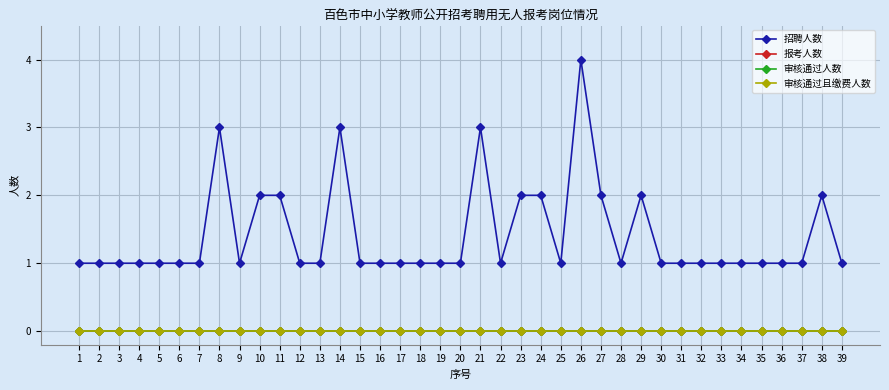

Reading left to right, extract all data points from this chart.

招聘人数: 1=1	2=1	3=1	4=1	5=1	6=1	7=1	8=3	9=1	10=2	11=2	12=1	13=1	14=3	15=1	16=1	17=1	18=1	19=1	20=1	21=3	22=1	23=2	24=2	25=1	26=4	27=2	28=1	29=2	30=1	31=1	32=1	33=1	34=1	35=1	36=1	37=1	38=2	39=1
报考人数: 1=0	2=0	3=0	4=0	5=0	6=0	7=0	8=0	9=0	10=0	11=0	12=0	13=0	14=0	15=0	16=0	17=0	18=0	19=0	20=0	21=0	22=0	23=0	24=0	25=0	26=0	27=0	28=0	29=0	30=0	31=0	32=0	33=0	34=0	35=0	36=0	37=0	38=0	39=0
审核通过人数: 1=0	2=0	3=0	4=0	5=0	6=0	7=0	8=0	9=0	10=0	11=0	12=0	13=0	14=0	15=0	16=0	17=0	18=0	19=0	20=0	21=0	22=0	23=0	24=0	25=0	26=0	27=0	28=0	29=0	30=0	31=0	32=0	33=0	34=0	35=0	36=0	37=0	38=0	39=0
审核通过且缴费人数: 1=0	2=0	3=0	4=0	5=0	6=0	7=0	8=0	9=0	10=0	11=0	12=0	13=0	14=0	15=0	16=0	17=0	18=0	19=0	20=0	21=0	22=0	23=0	24=0	25=0	26=0	27=0	28=0	29=0	30=0	31=0	32=0	33=0	34=0	35=0	36=0	37=0	38=0	39=0